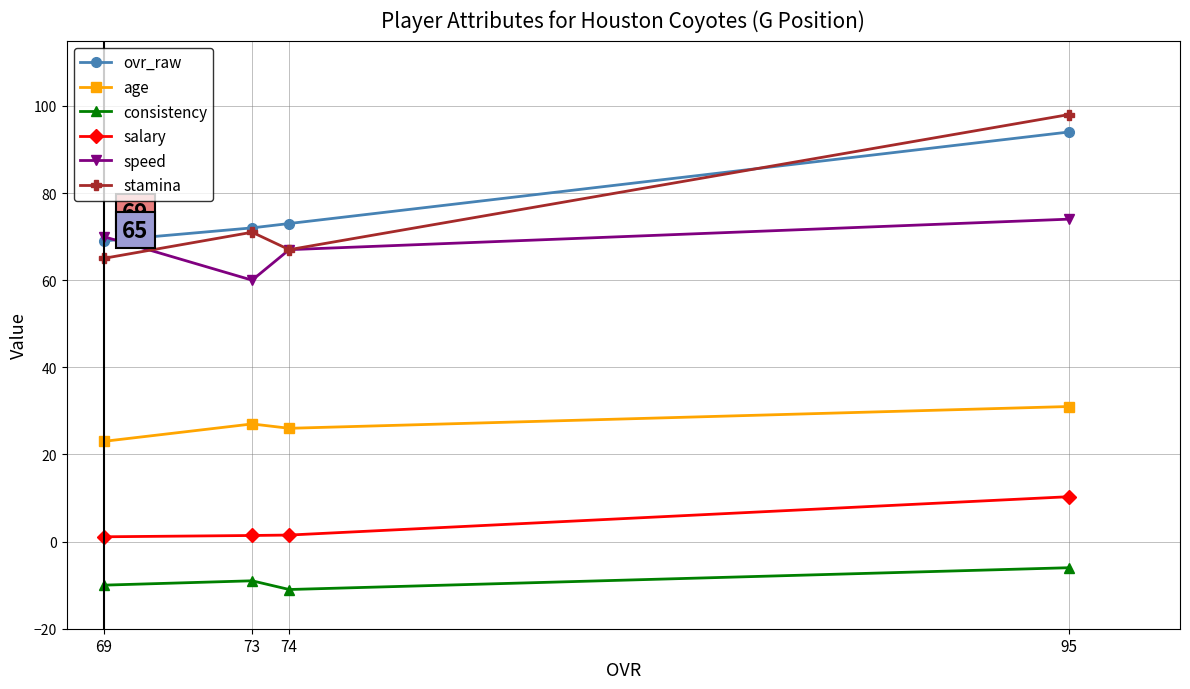

Which has a higher value, 95 or 74?

95